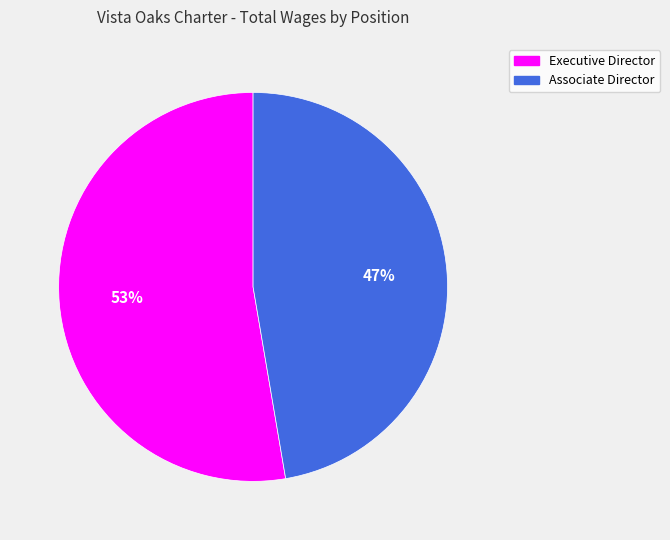

What is the smallest slice in the pie chart?

Associate Director